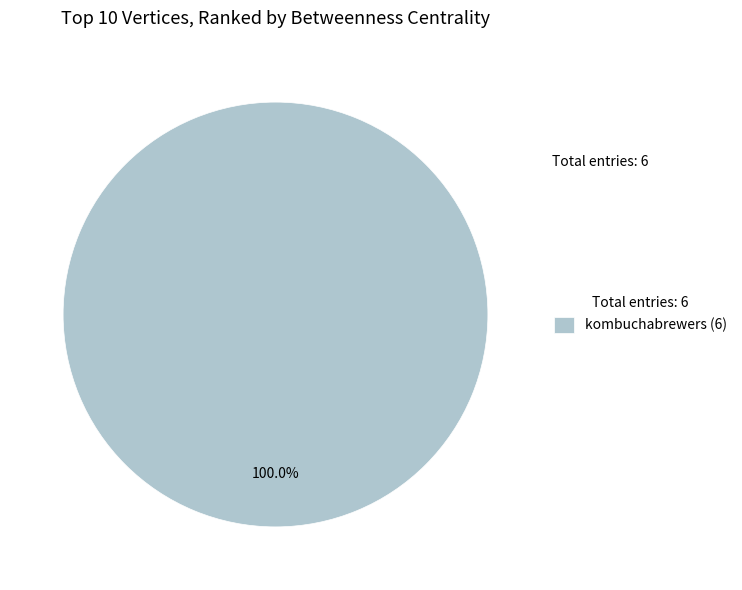

Rank the categories by value from highest to lowest.

kombuchabrewers (6)